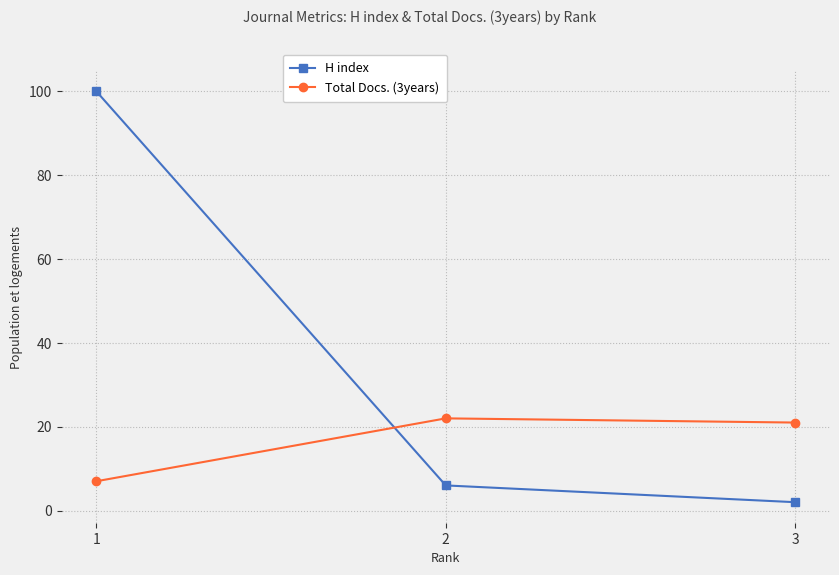

Reading left to right, list all the values displayed in this chart.

H index: 100	6	2
Total Docs. (3years): 7	22	21